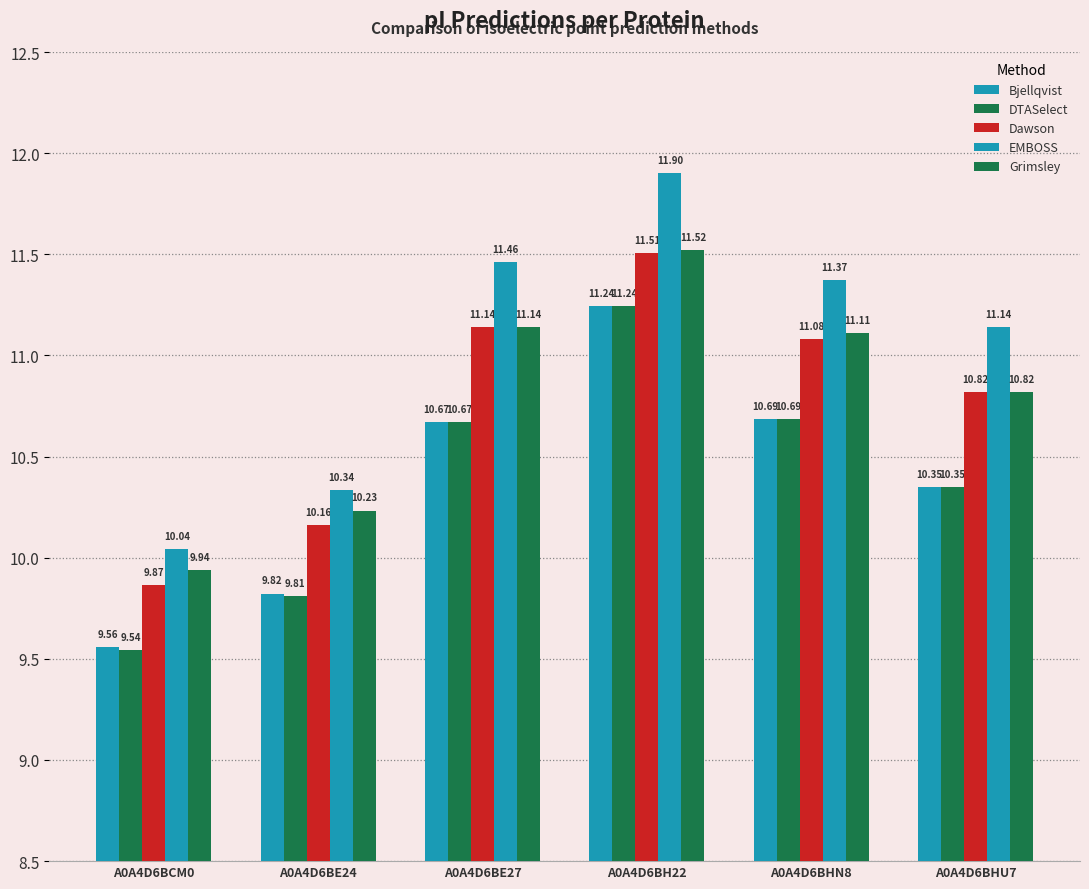

Which series has the largest total across all categories?

EMBOSS